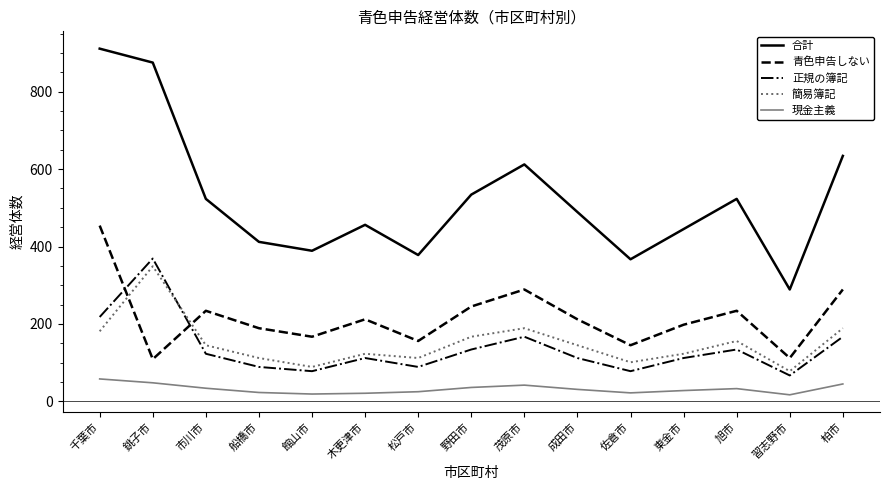

In 現金主義, how many points are lower than both neighbors (excluding endpoints)?

3